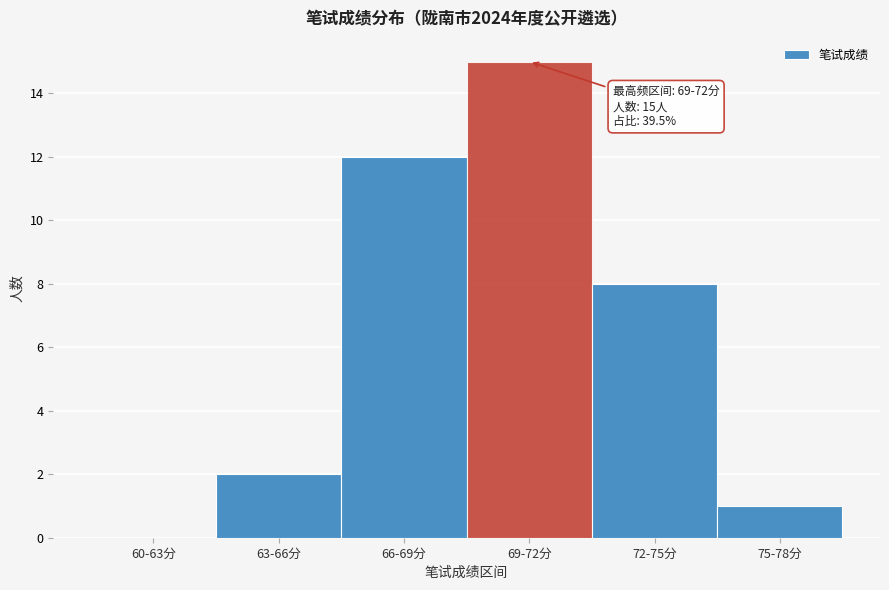

Reading left to right, list all the values displayed in this chart.

60-63分=0	63-66分=2	66-69分=12	69-72分=15	72-75分=8	75-78分=1